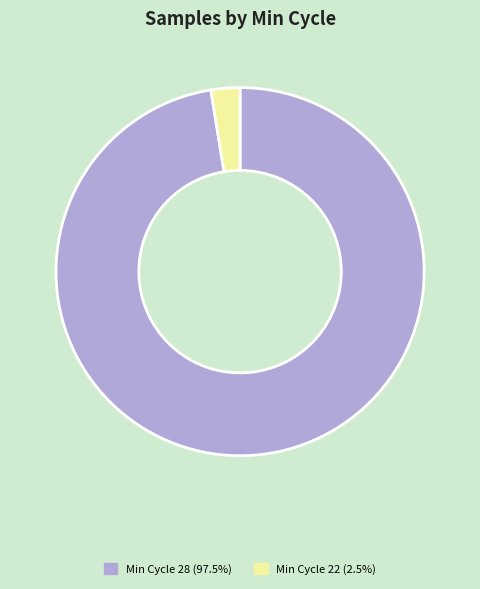

Combined, do Min Cycle 22 (2.5%) and Min Cycle 28 (97.5%) account for over 50%?

Yes